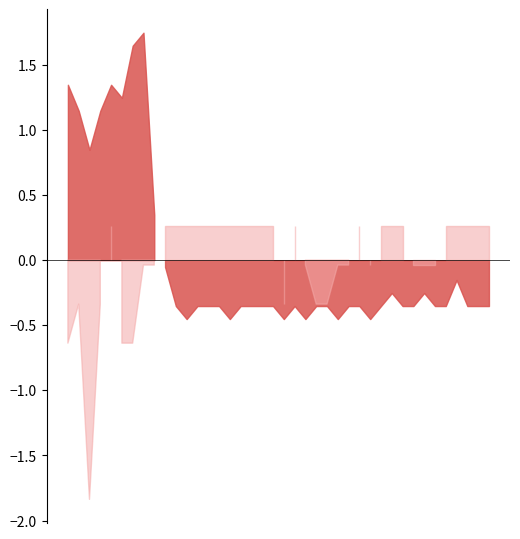

What position from the left is 04:40?

24